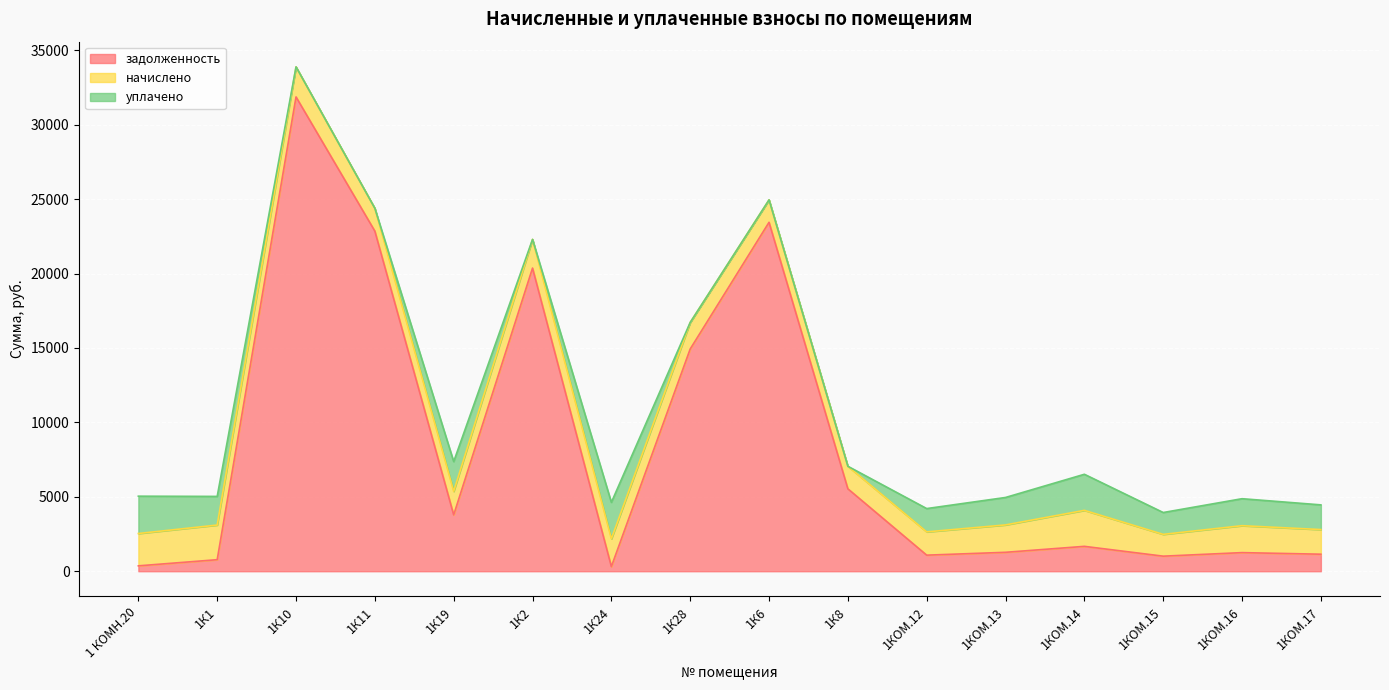

Between which two adjacent categories do начислено and уплачено first intersect?

1 КОМН.20 and 1К1